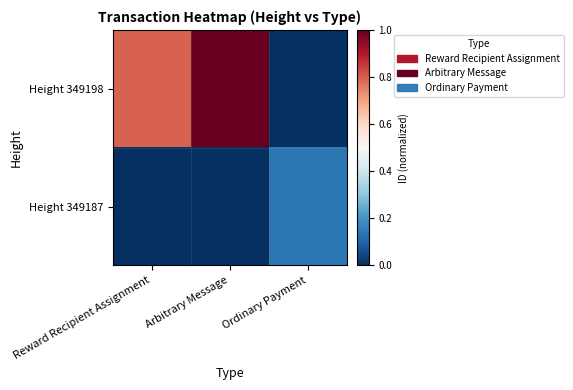

At which category is the sum across all series the highest?

Arbitrary Message